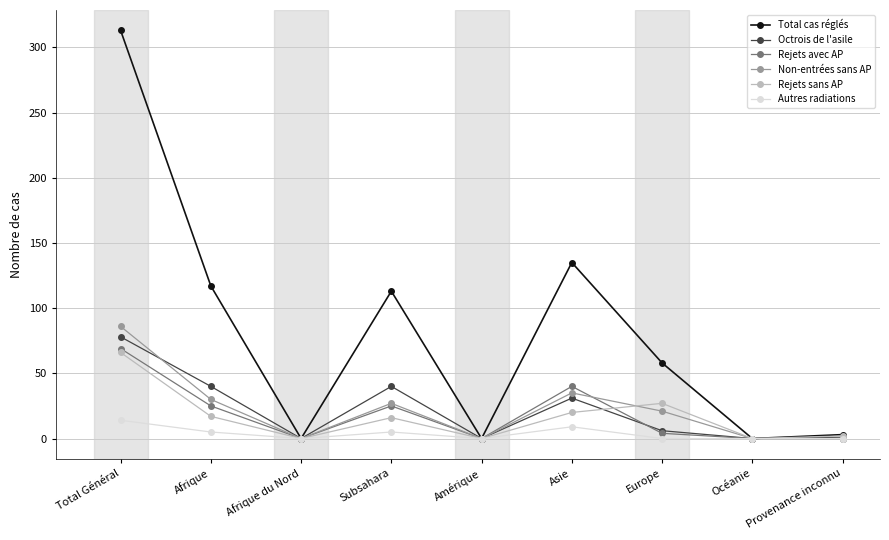

In Autres radiations, how many points are higher than both neighbors (excluding endpoints)?

2